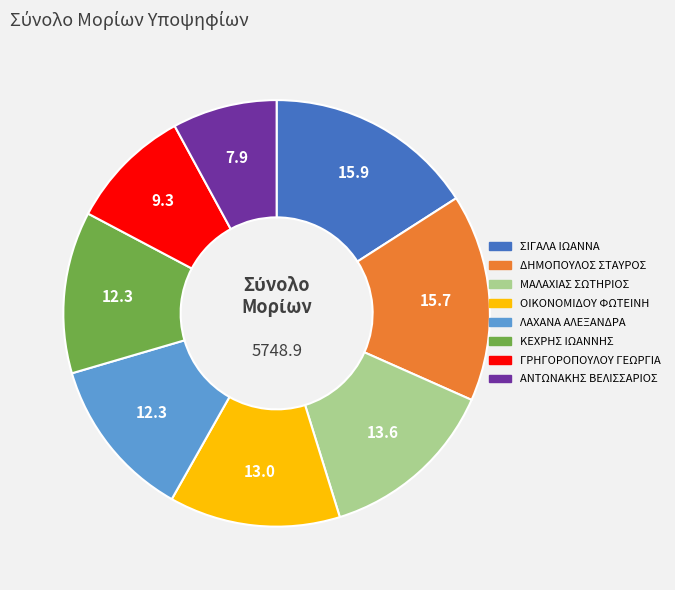

Approximately how many times larger is the value at ΑΝΤΩΝΑΚΗΣ ΒΕΛΙΣΣΑΡΙΟΣ compared to ΣΙΓΑΛΑ ΙΩΑΝΝΑ?

0.5